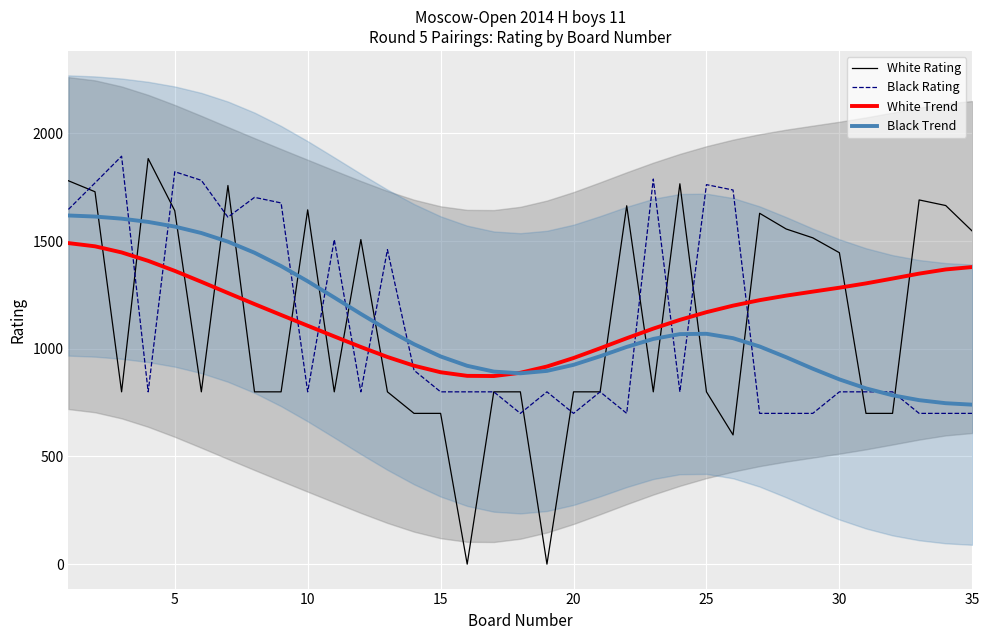

The value of White Rating at 28 is 1515.0. True or false?

True